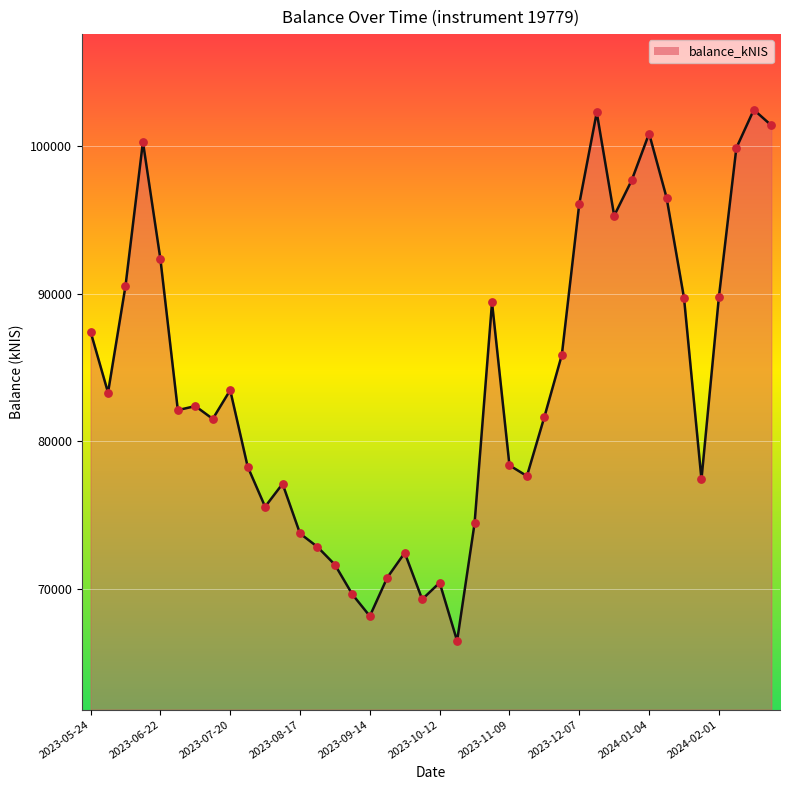

What is the greatest value displayed?

102447.1